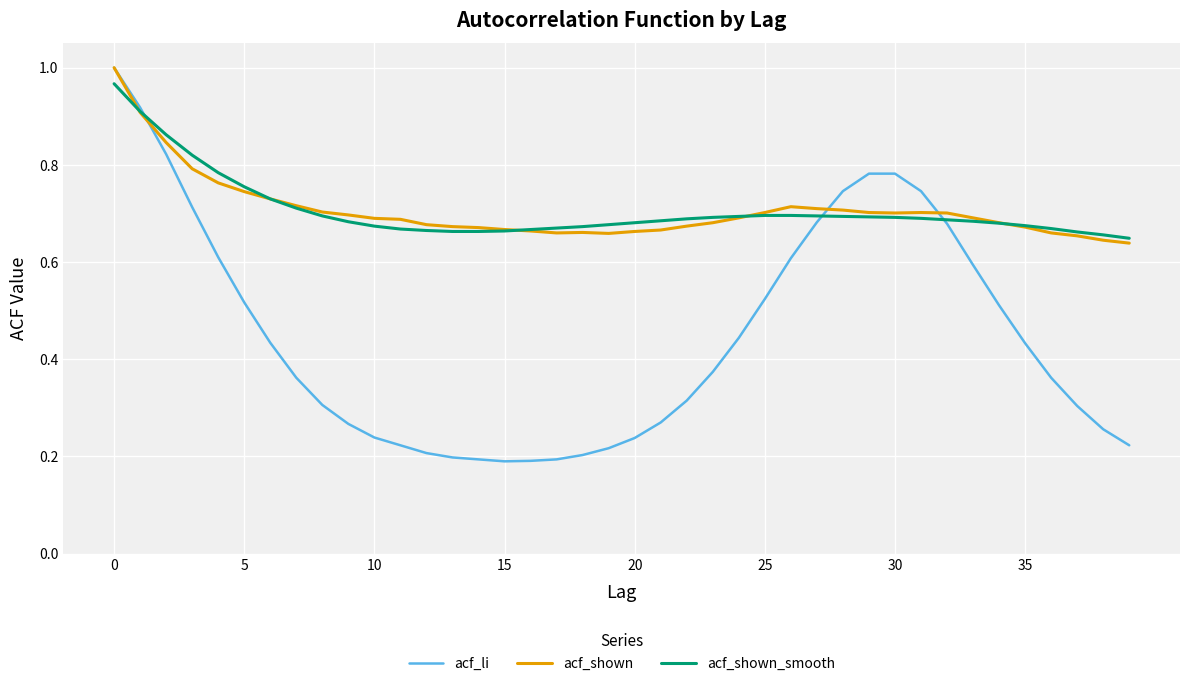

Which series has the largest range (max minus min)?

acf_li